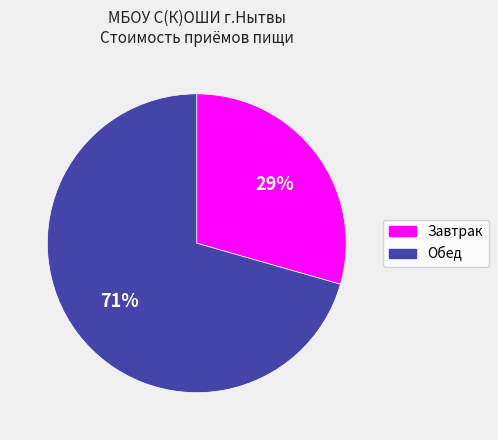

Combined, do Завтрак and Обед account for over 50%?

Yes